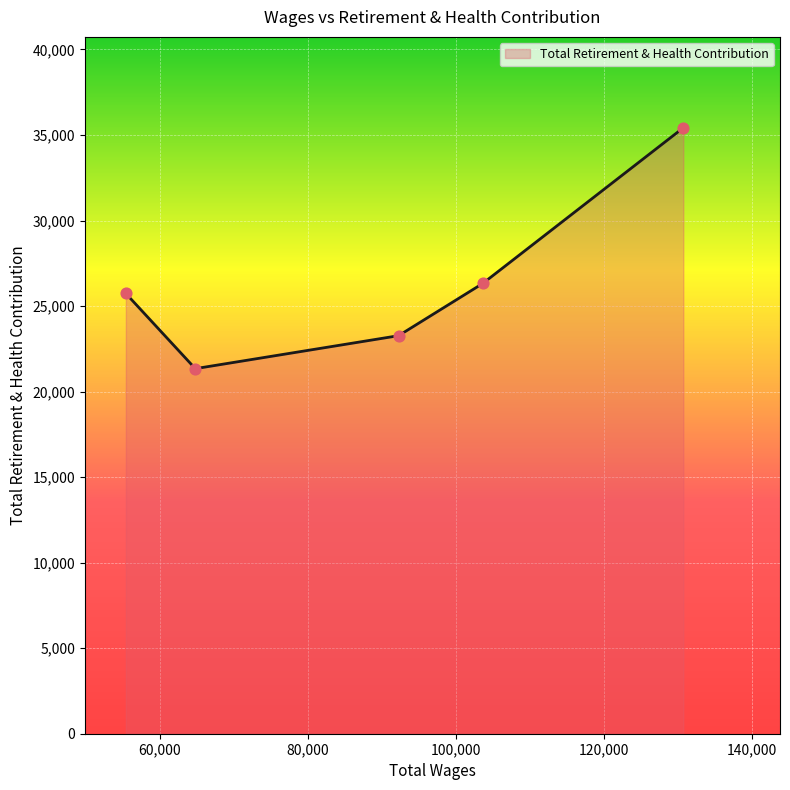

What is the average value?

26418